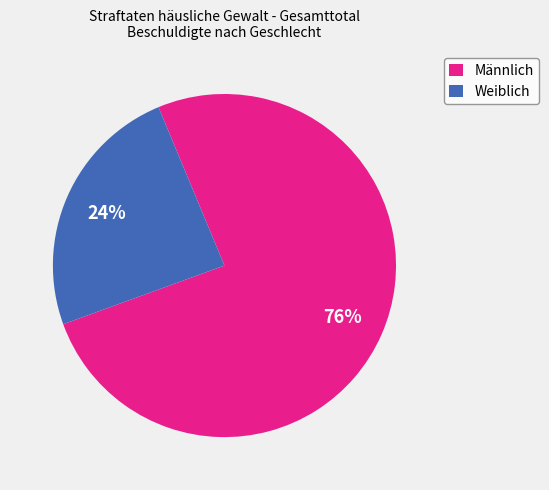

Is the sum of Weiblich and Männlich greater than half?

Yes